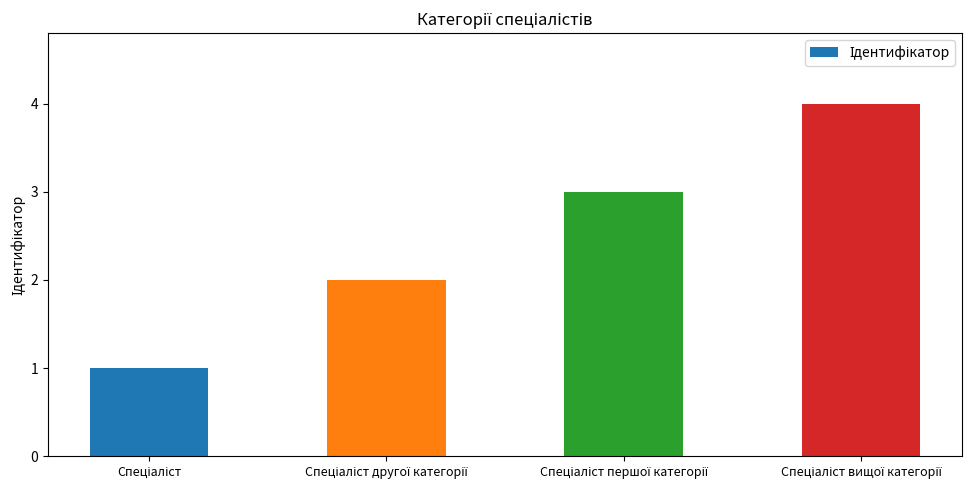

What is the greatest value displayed?

4